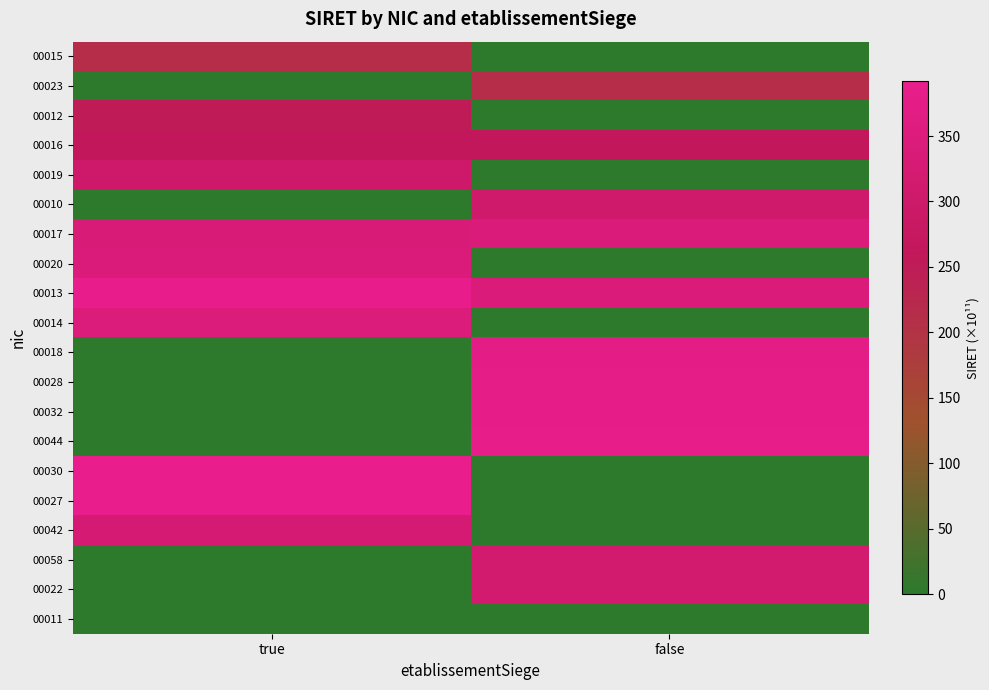

At how many categories does at least one series exceed 97?

2